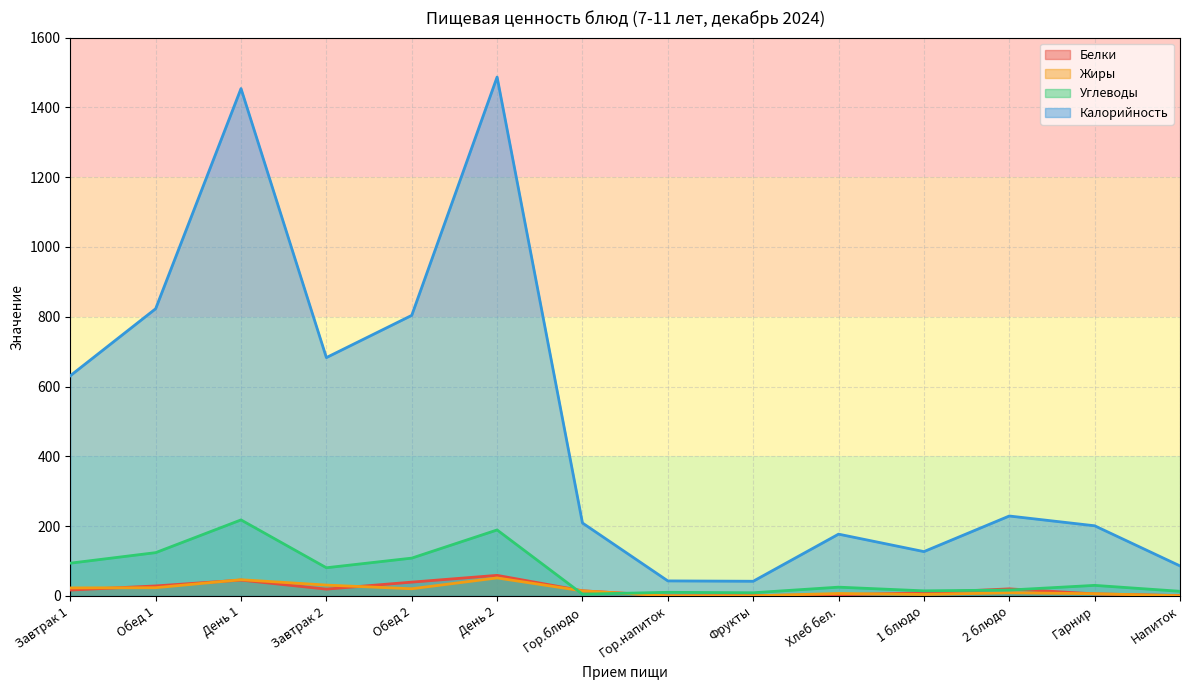

Does the chart have visible grid lines?

Yes